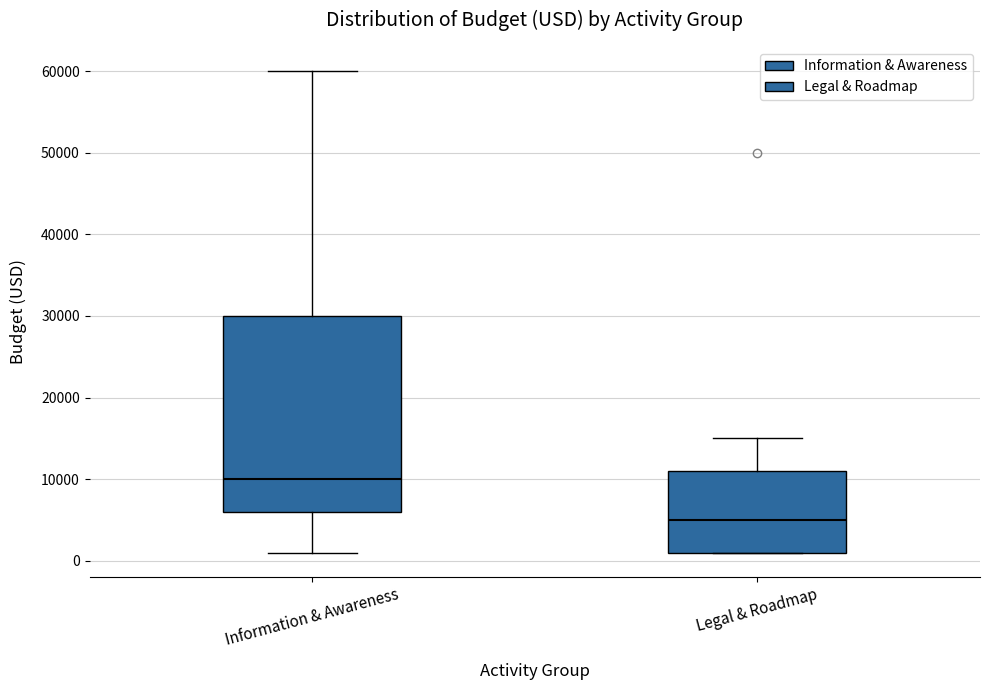

Which box's median line is the lowest?

Legal & Roadmap